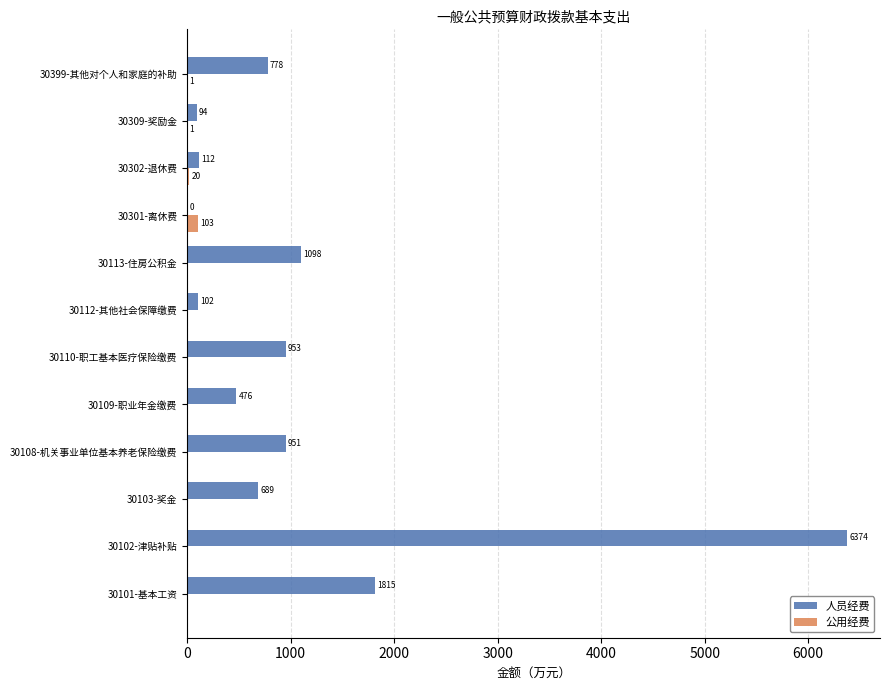

Between 30109-职业年金缴费 and 30309-奖励金, which series saw the biggest shift?

人员经费